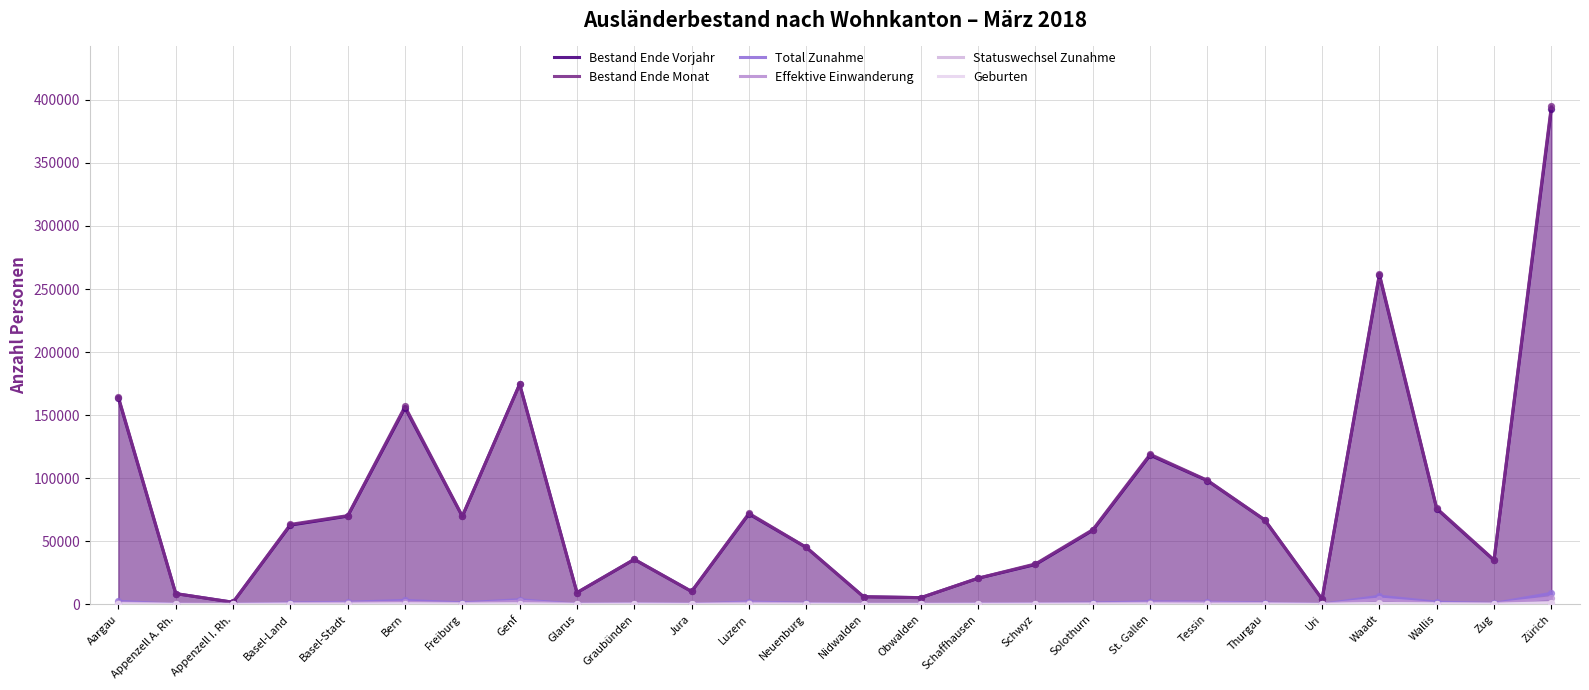

Is the value of Effektive Einwanderung at Glarus greater than the value of Total Zunahme at Schwyz?

No